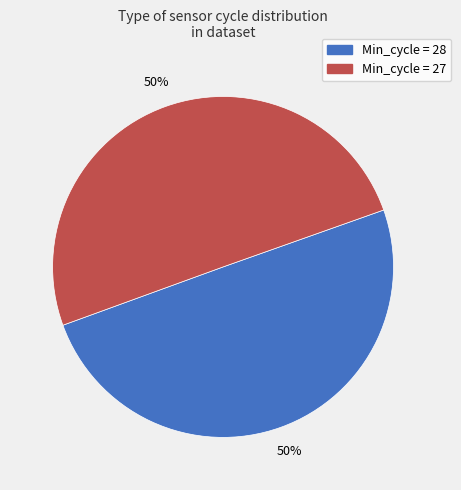

To the nearest percent, what is the average slice percentage?

50%